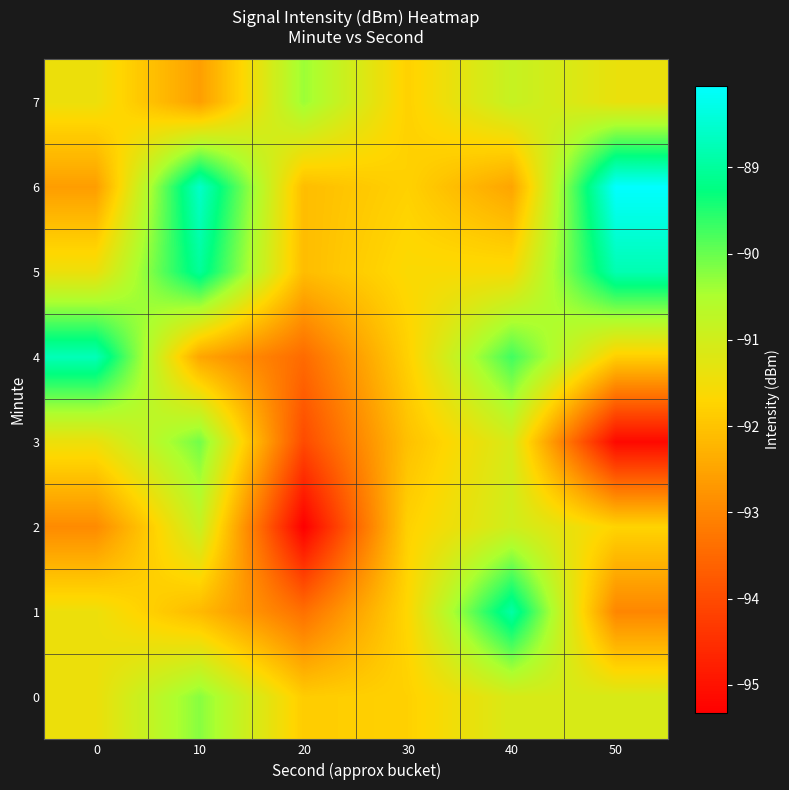

Which series has the largest total across all categories?

5